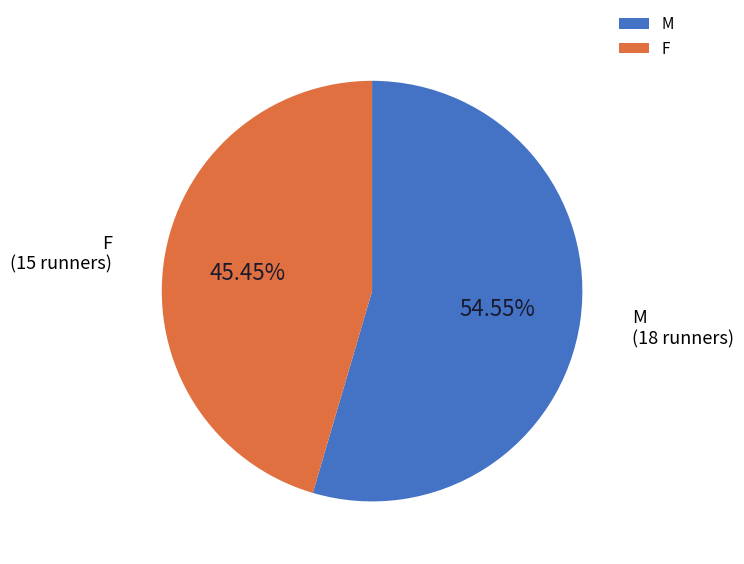

To the nearest percent, what is the average slice percentage?

50%